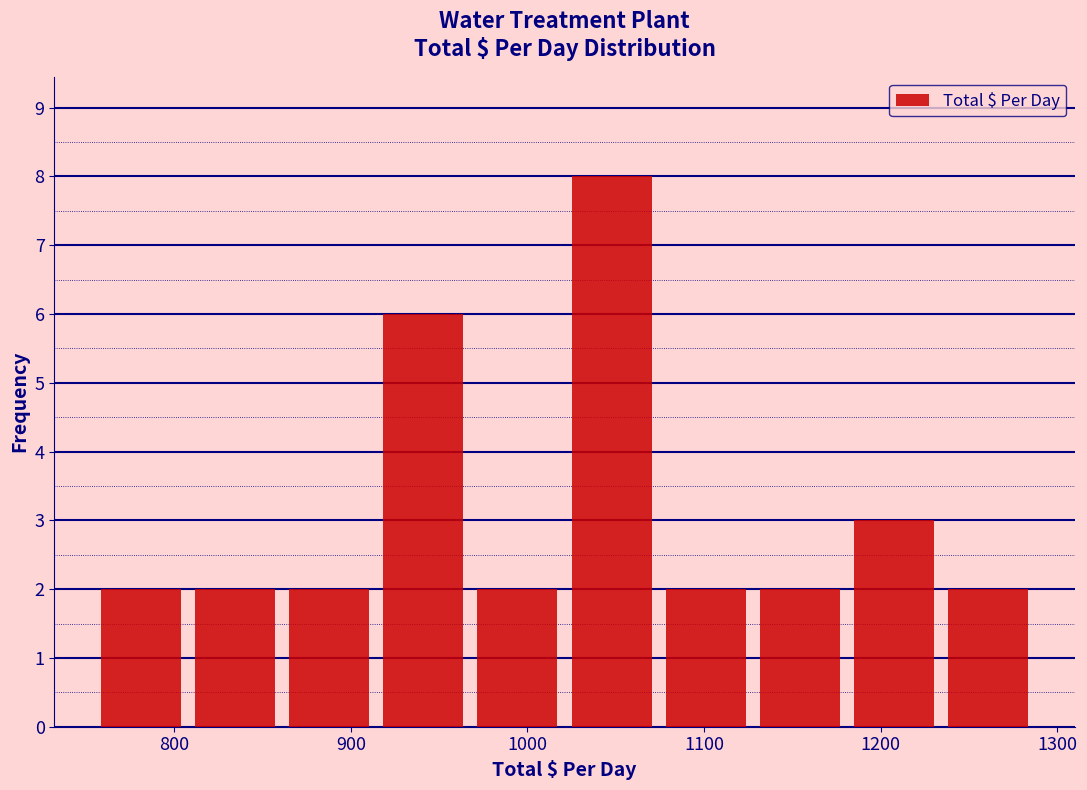

Reading left to right, transcribe this chart: for each bar, give the range it covers on the x-axis and its height. Neither the bar edges nor the heights are printed on the chart, so give them approximately, as read against the axes.

750 to 810: 2
810 to 860: 2
860 to 910: 2
910 to 970: 6
970 to 1020: 2
1020 to 1070: 8
1070 to 1130: 2
1130 to 1180: 2
1180 to 1230: 3
1230 to 1290: 2